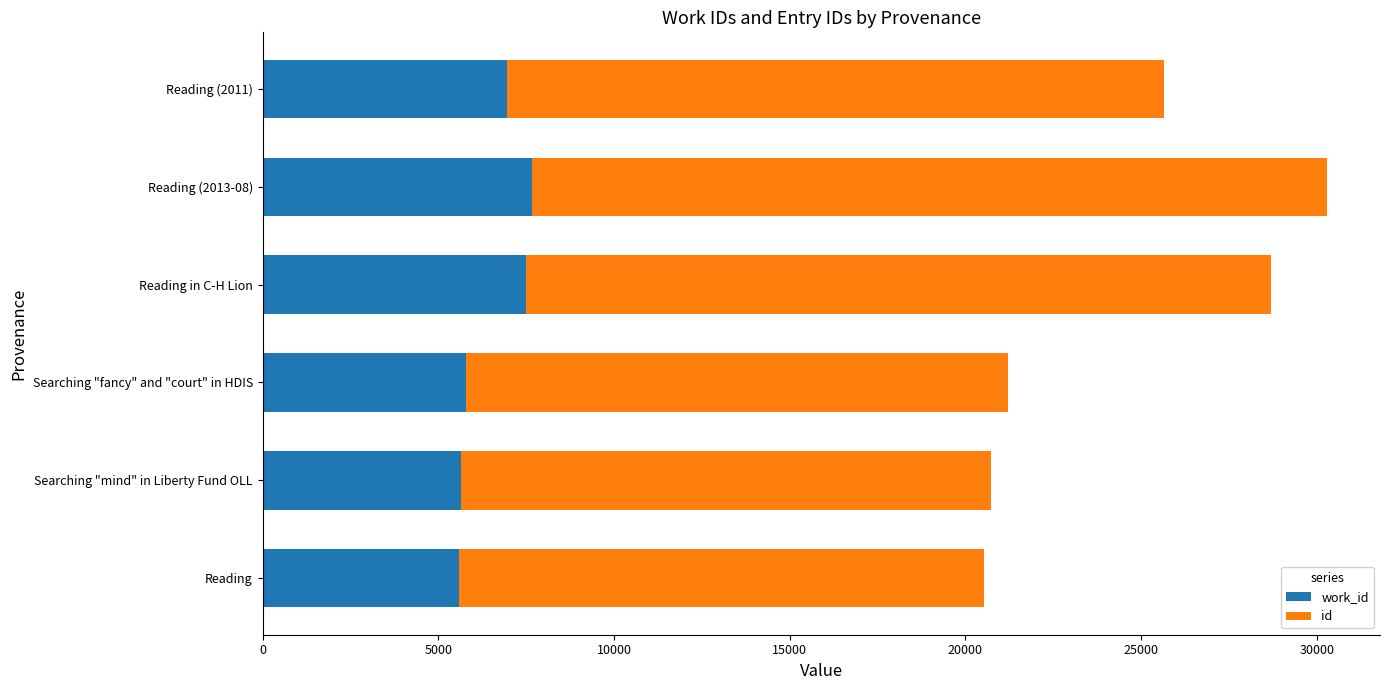

At which category is the sum across all series the highest?

Reading (2013-08)